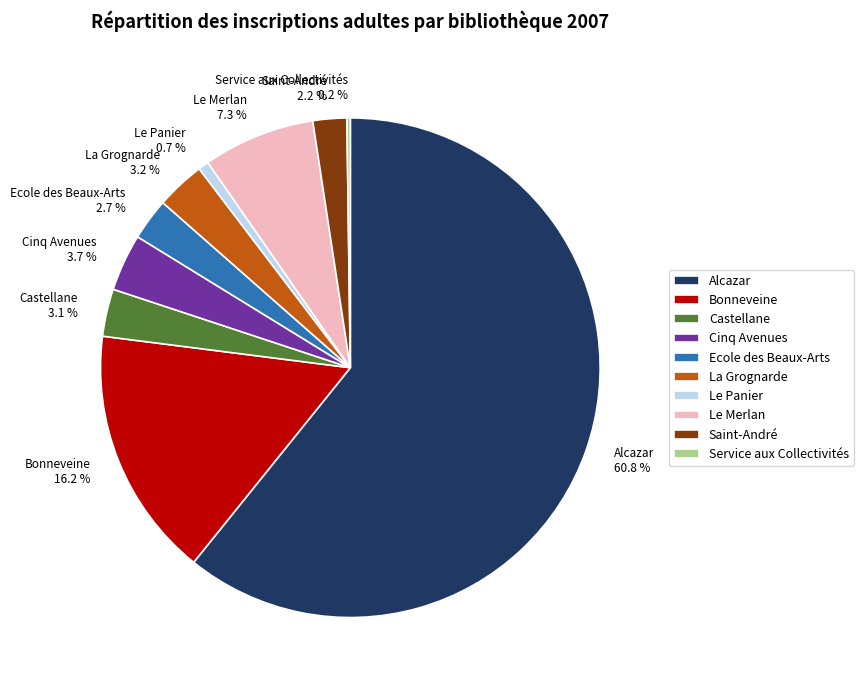

What is the ratio of the value at Cinq Avenues to the value at Alcazar?

0.1